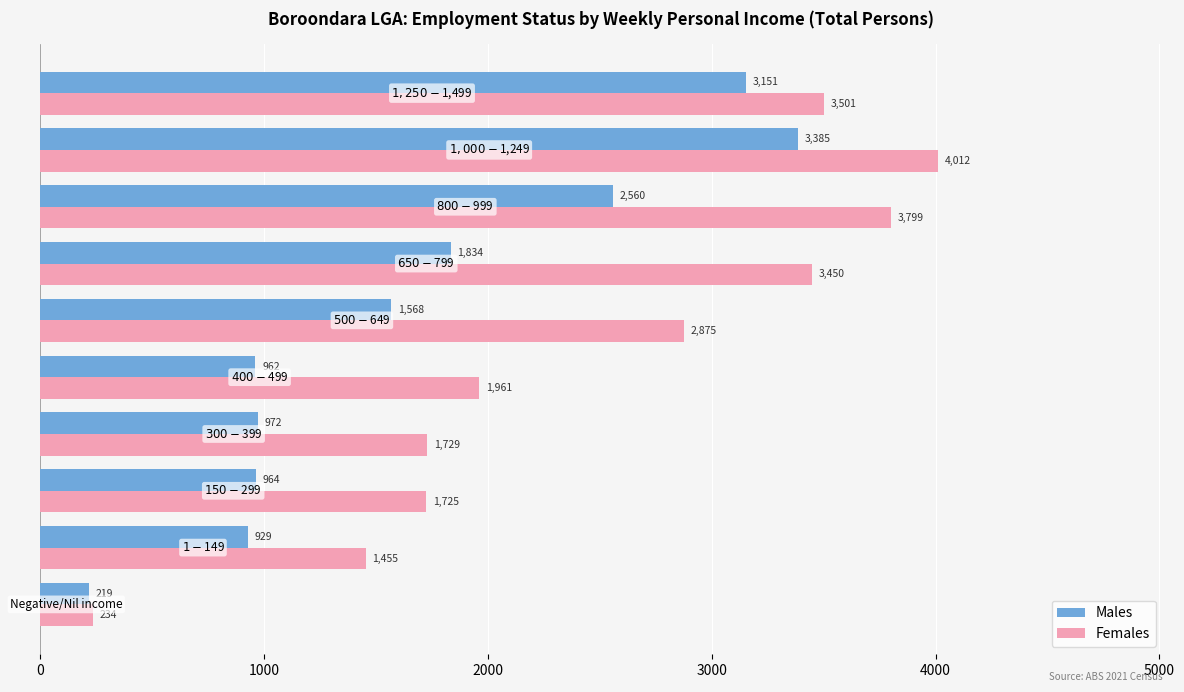

Which series has the largest range (max minus min)?

Females